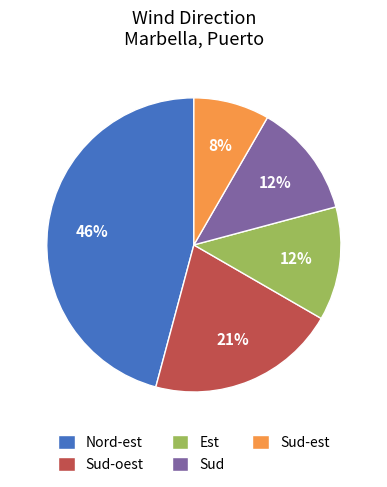

True or false: Sud accounts for 1% of the total.

False